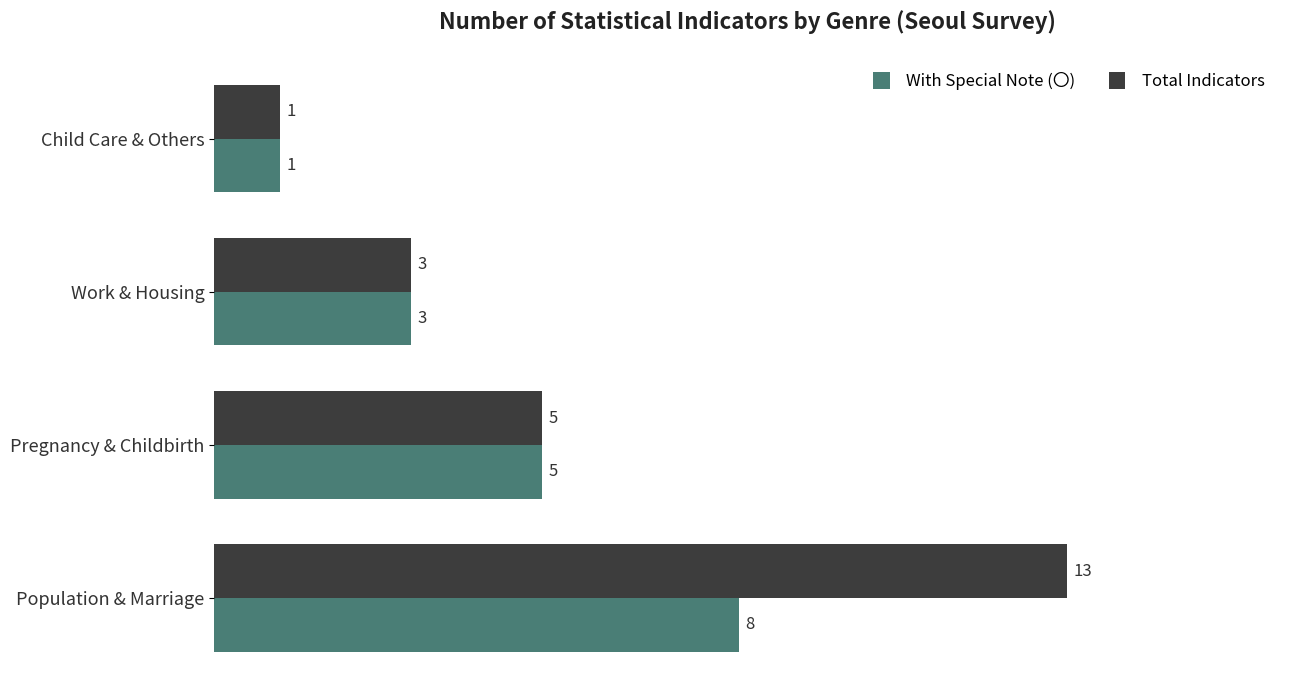

What is the difference between the highest and lowest values at Population & Marriage?

5